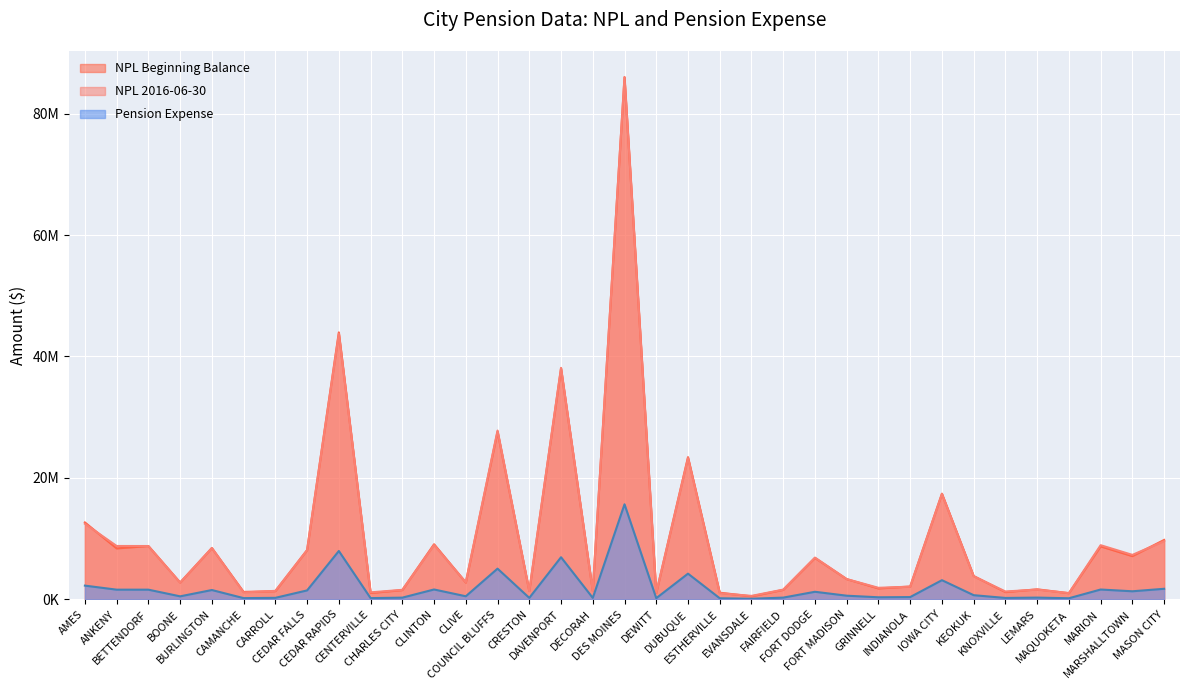

What is the value of the Pension Expense point at the 1st from the left?

2267445